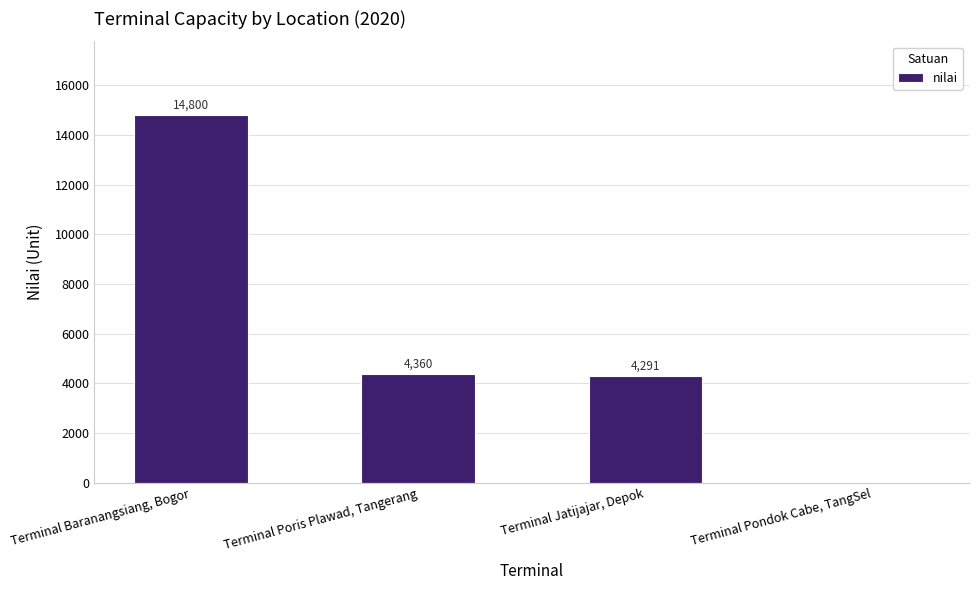

Count the number of data series in this chart.

1